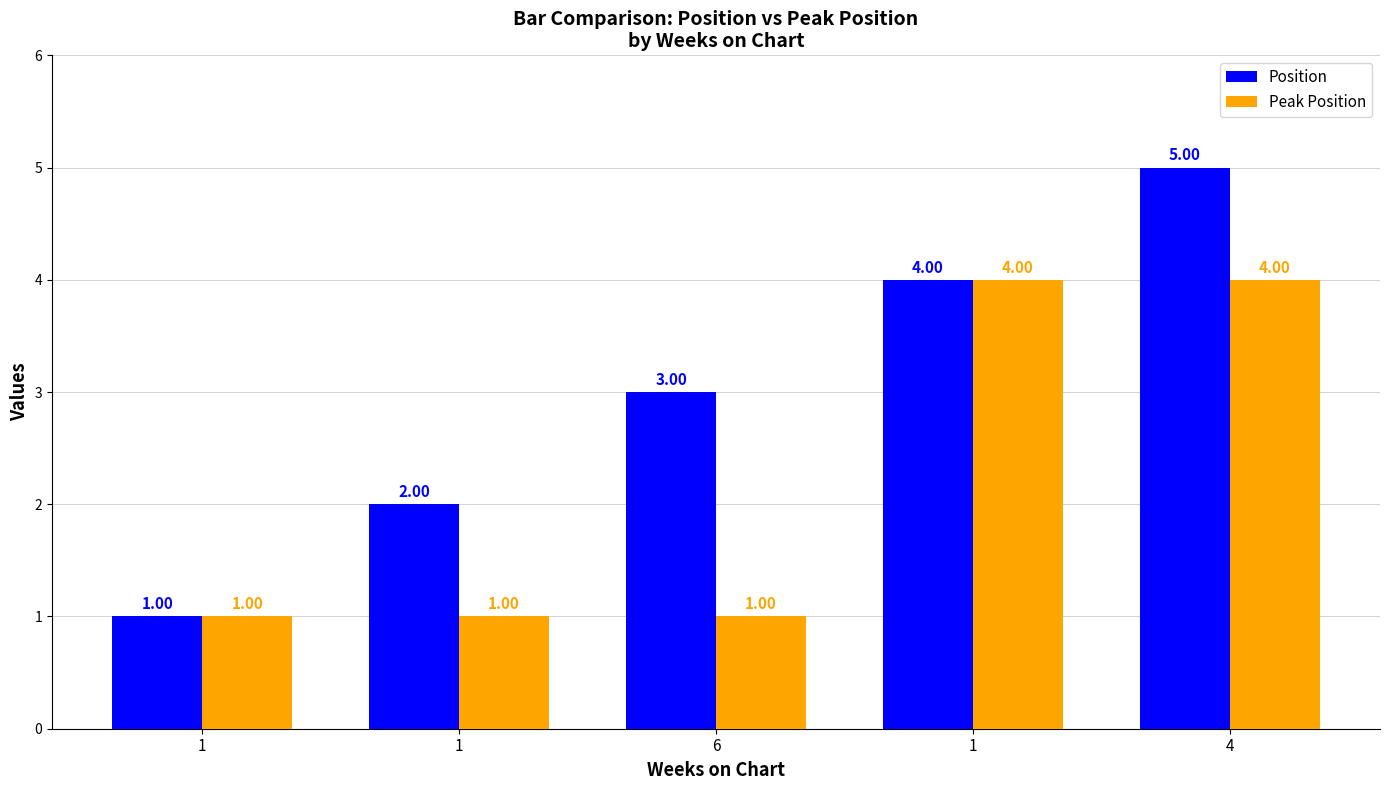

At which category is the sum across all series the highest?

4